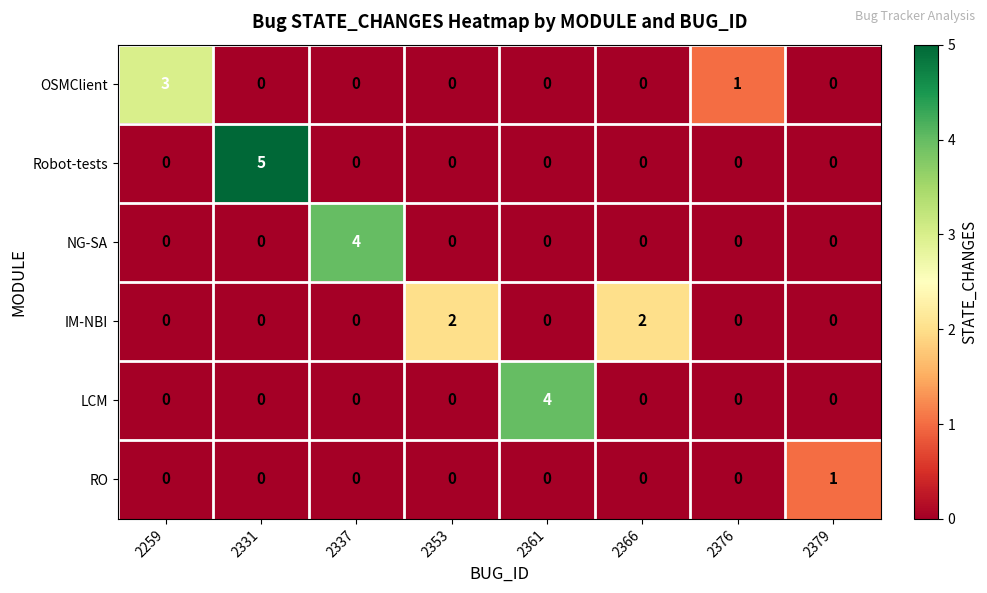

At which category is the sum across all series the highest?

2331